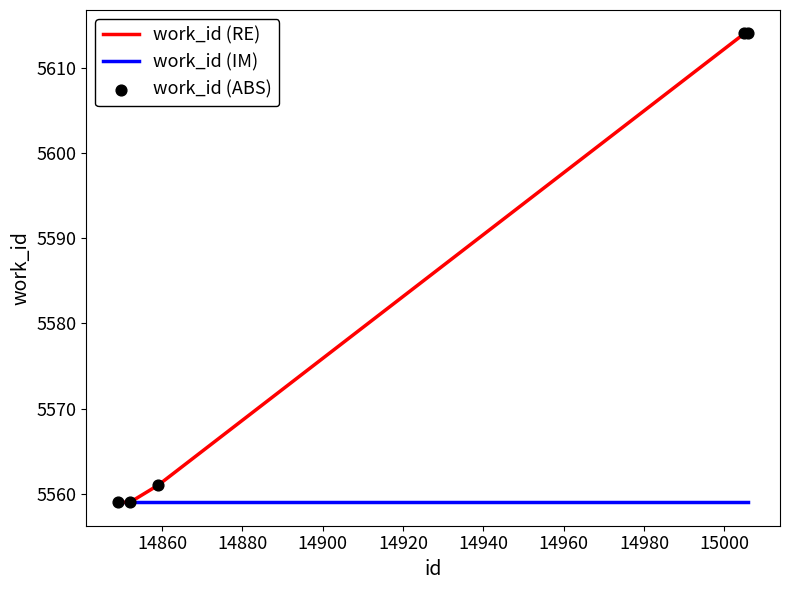

Which series has the largest total across all categories?

work_id (RE)